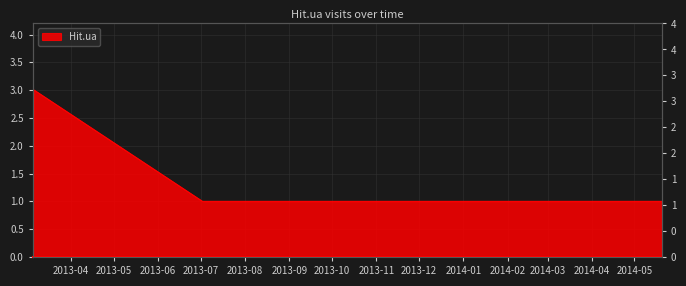

What is the smallest value displayed?

1